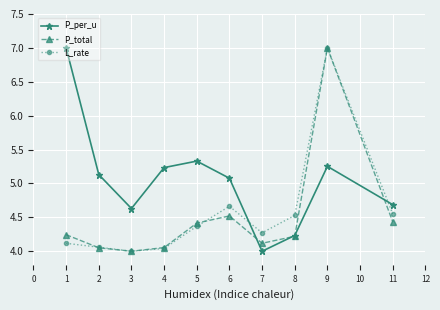

What are all the series names shown in the legend?

P_per_u, P_total, L_rate